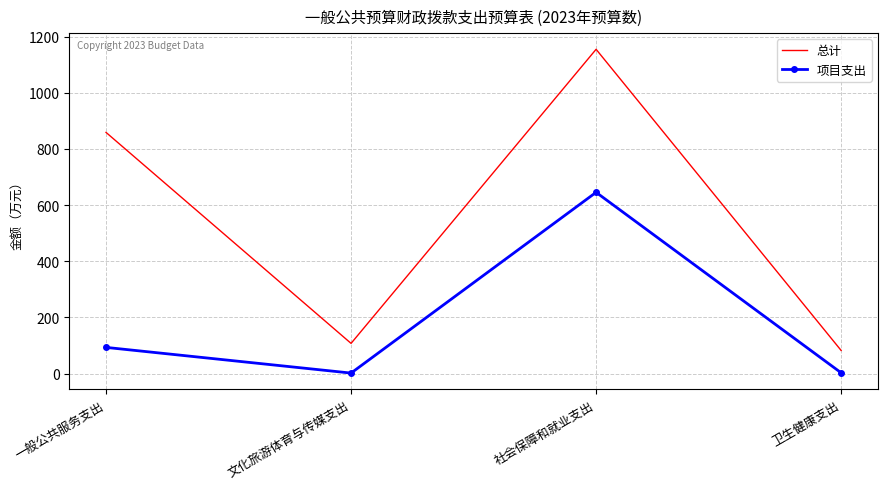

What position from the right is 文化旅游体育与传媒支出?

3